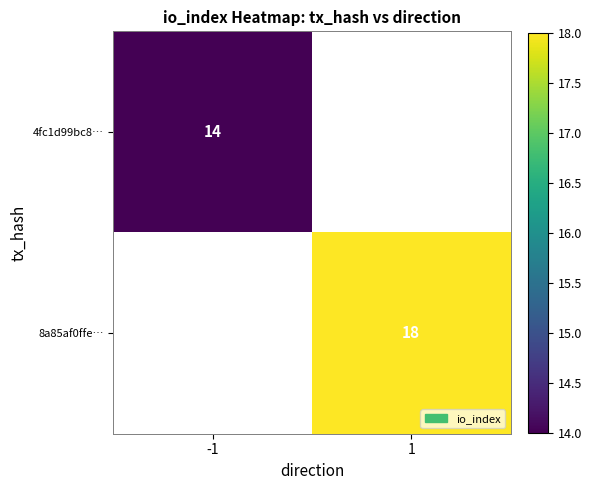

How many data points does each series have?

2